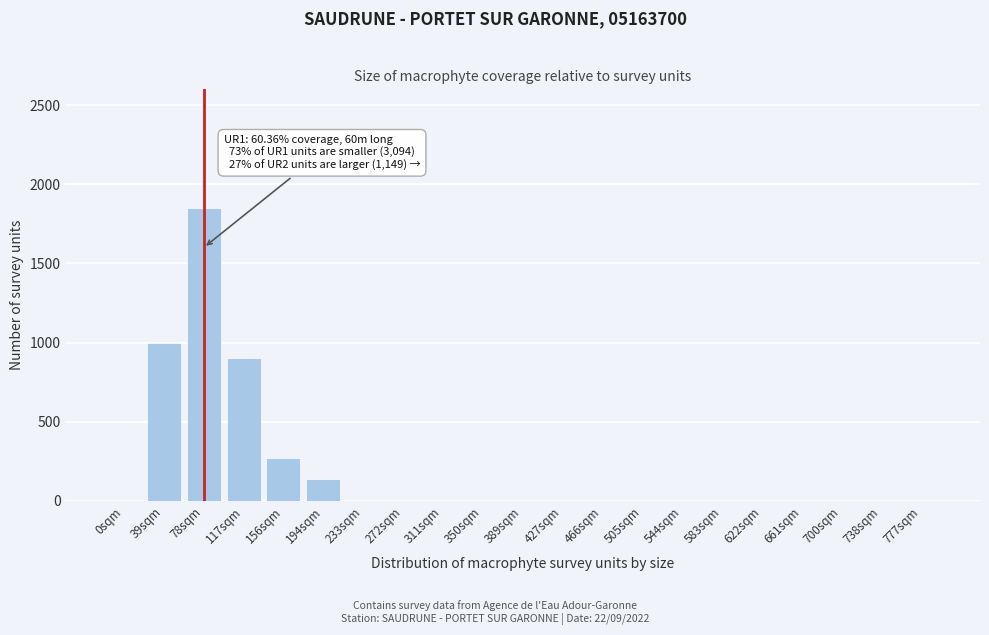

Reading left to right, extract all data points from this chart.

0sqm=0	39sqm=1000	78sqm=1850	117sqm=900	156sqm=270	194sqm=140	233sqm=0	272sqm=0	311sqm=0	350sqm=0	389sqm=0	427sqm=0	466sqm=0	505sqm=0	544sqm=0	583sqm=0	622sqm=0	661sqm=0	700sqm=0	738sqm=0	777sqm=0